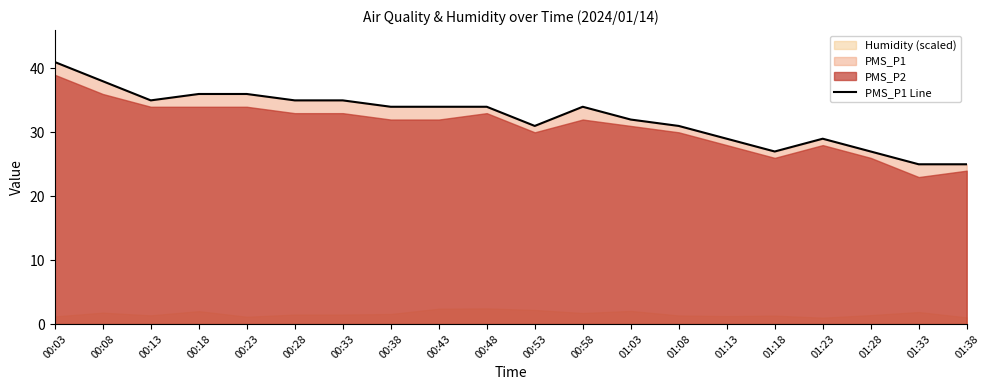

What is the difference between the second highest and second lowest values?

13